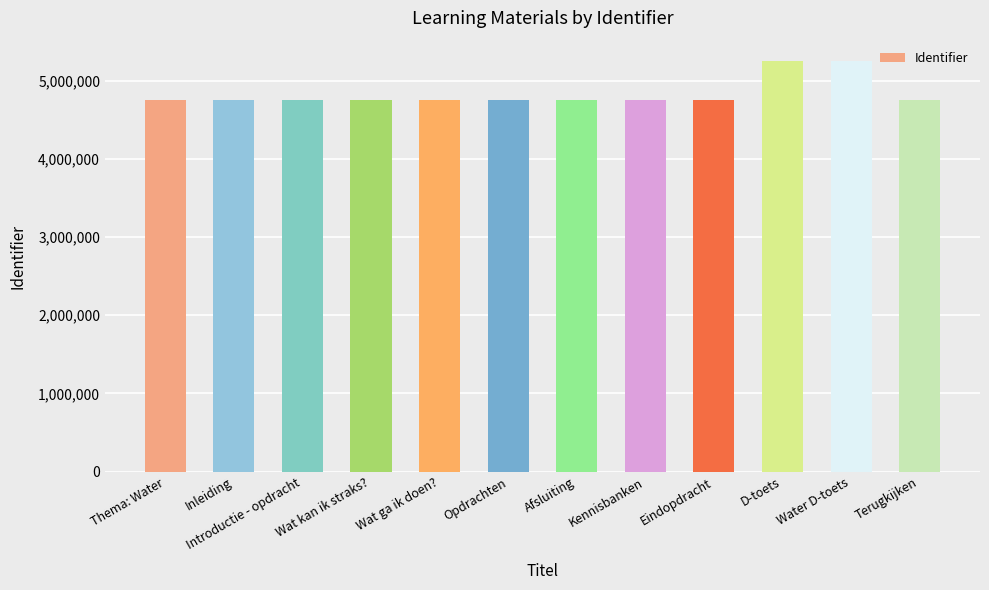

Count the number of data series in this chart.

1